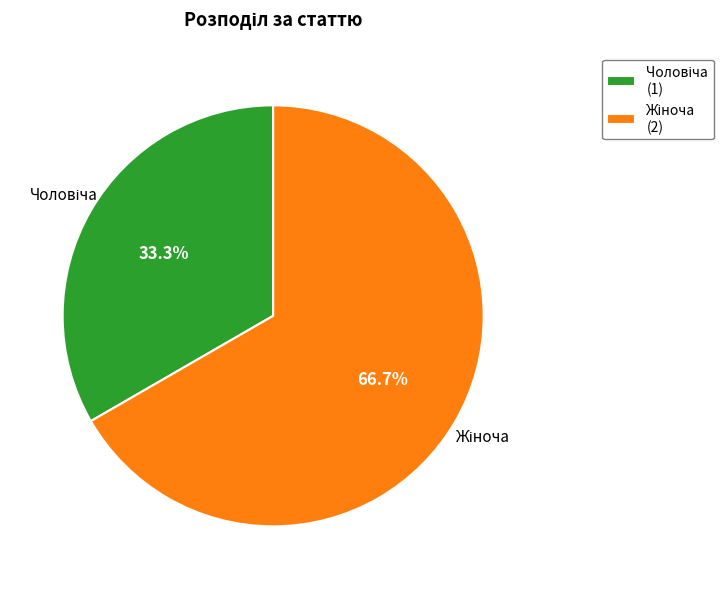

To the nearest percent, what is the average slice percentage?

50%